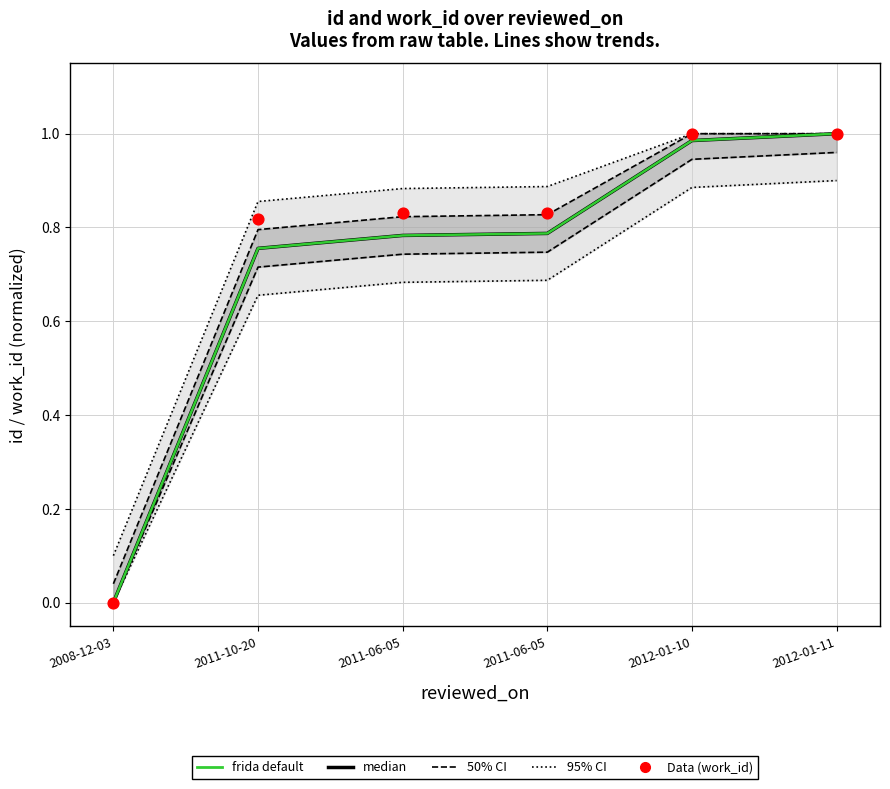

What is the total value across all series at 2011-06-05?

4.1